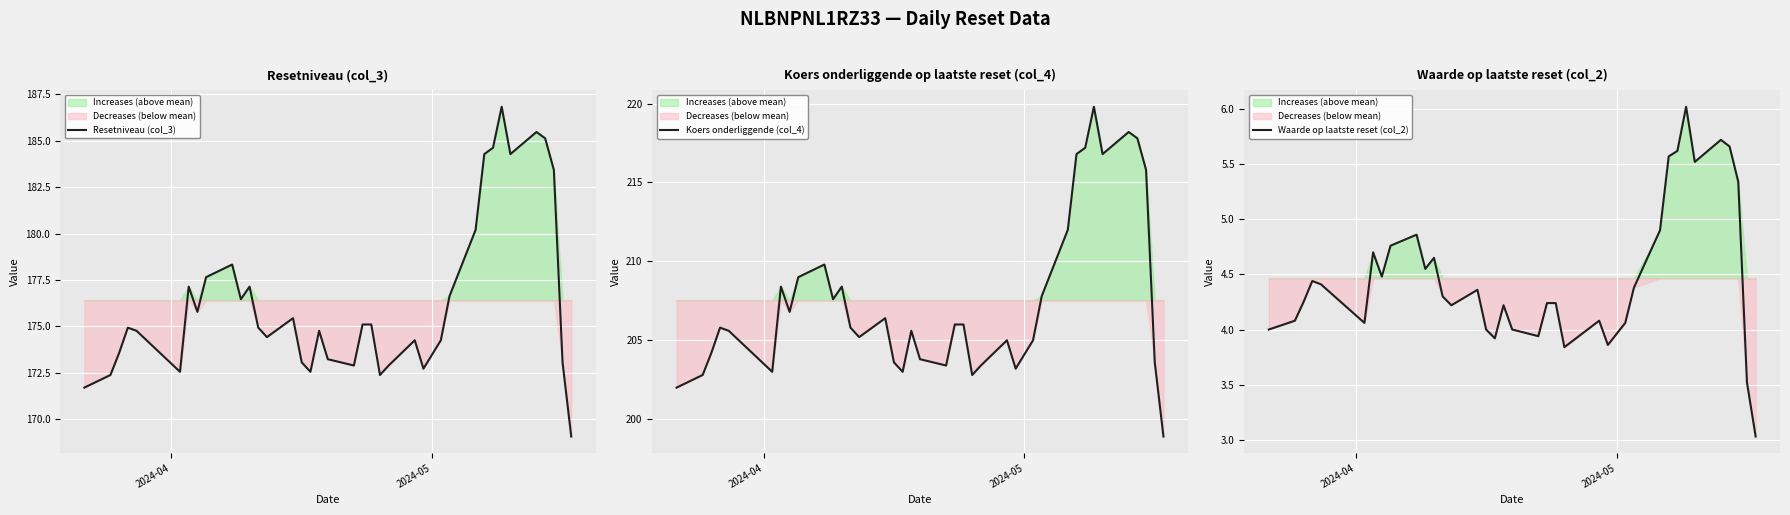

What is the lowest value of the Waarde op laatste reset (col_2) series?

3.0